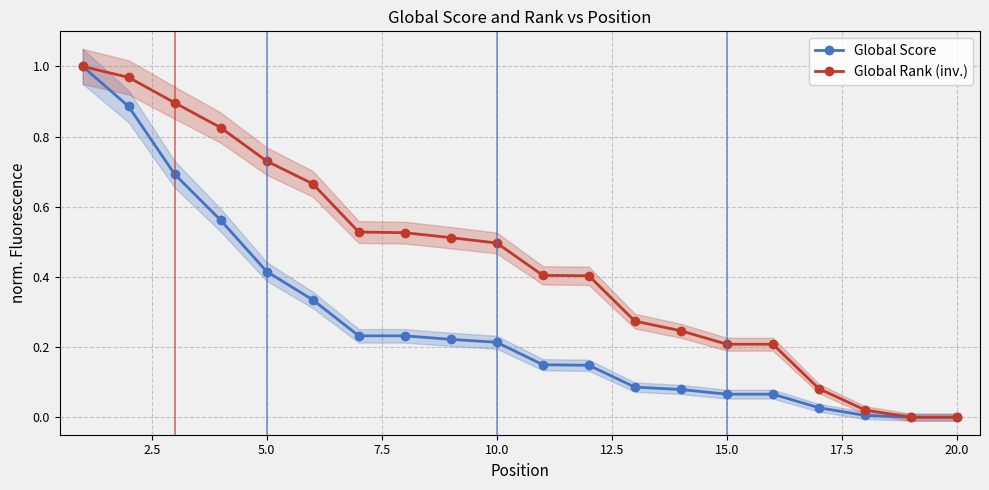

True or false: Global Rank (inv.) and Global Score intersect in this chart.

False